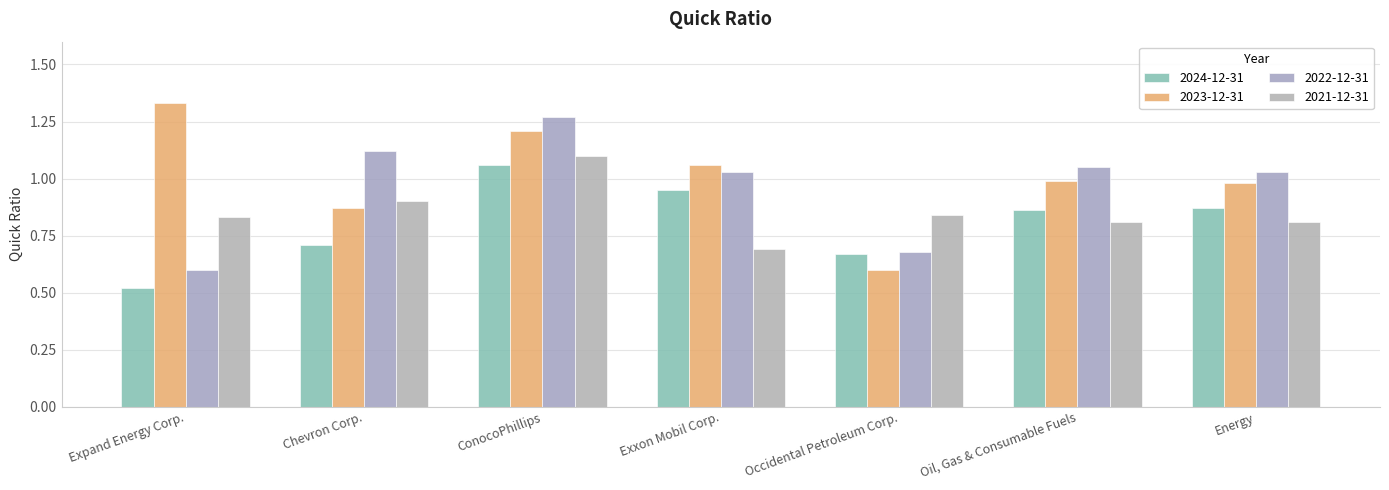

Are the bars horizontal?

No